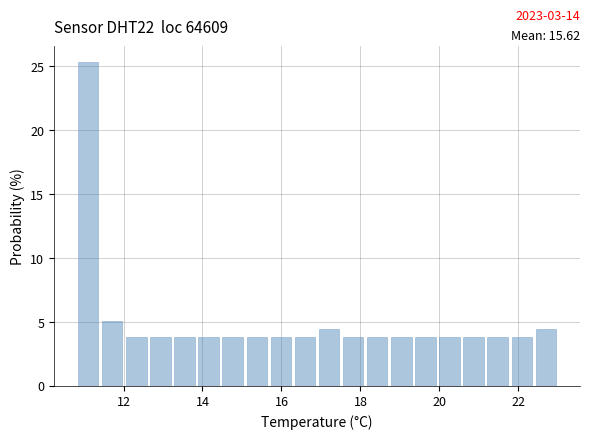

Read against the x-axis, roughly where is the centre of the tallest bar?

11.2